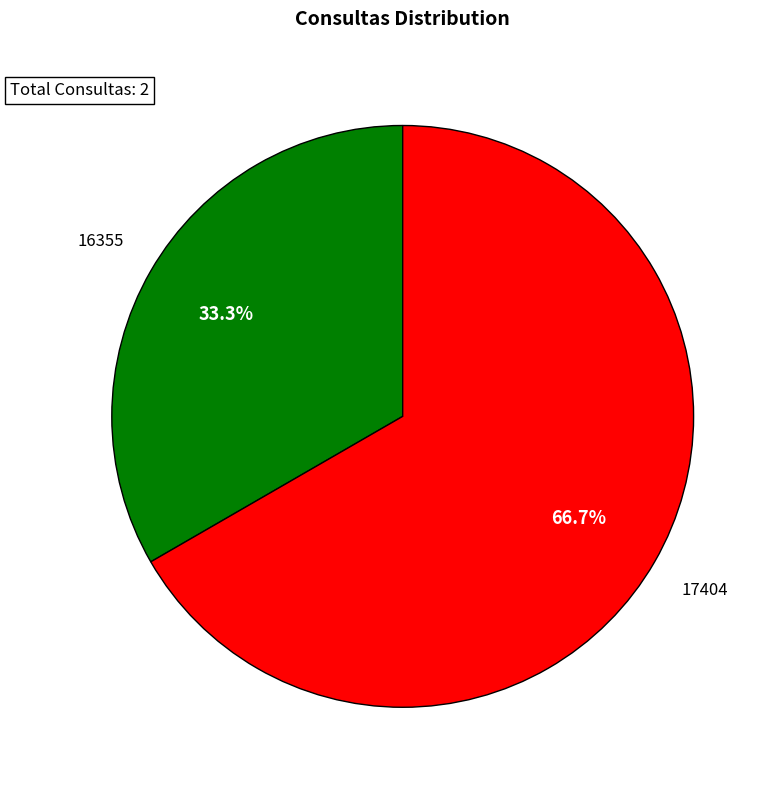

To the nearest percent, what is the average slice percentage?

50%